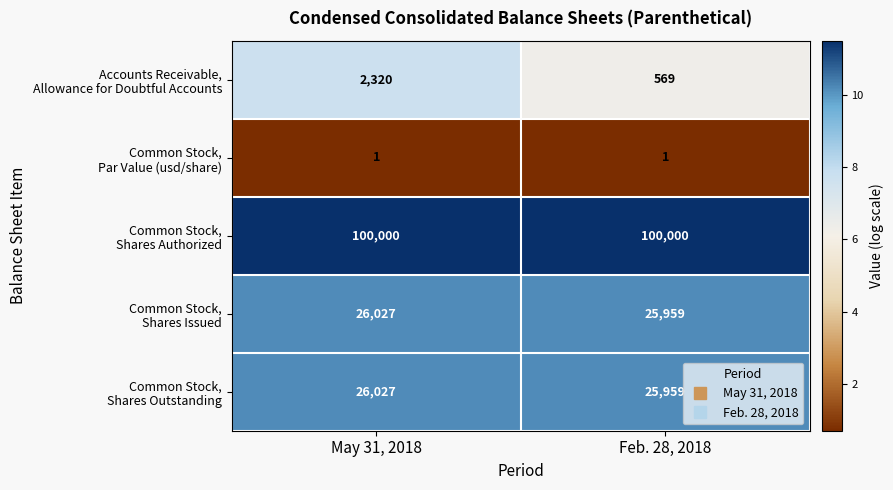

How many data points does each series have?

2